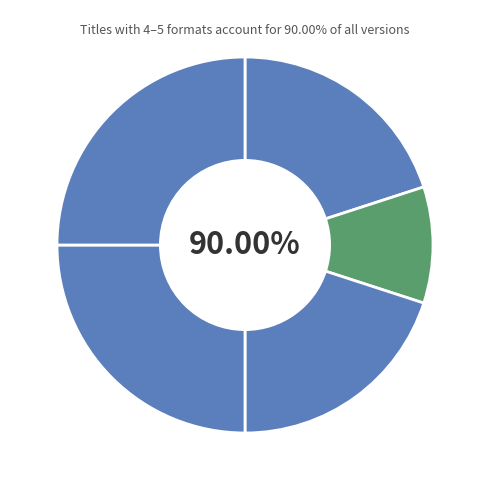

Count the number of slices in the pie.

5